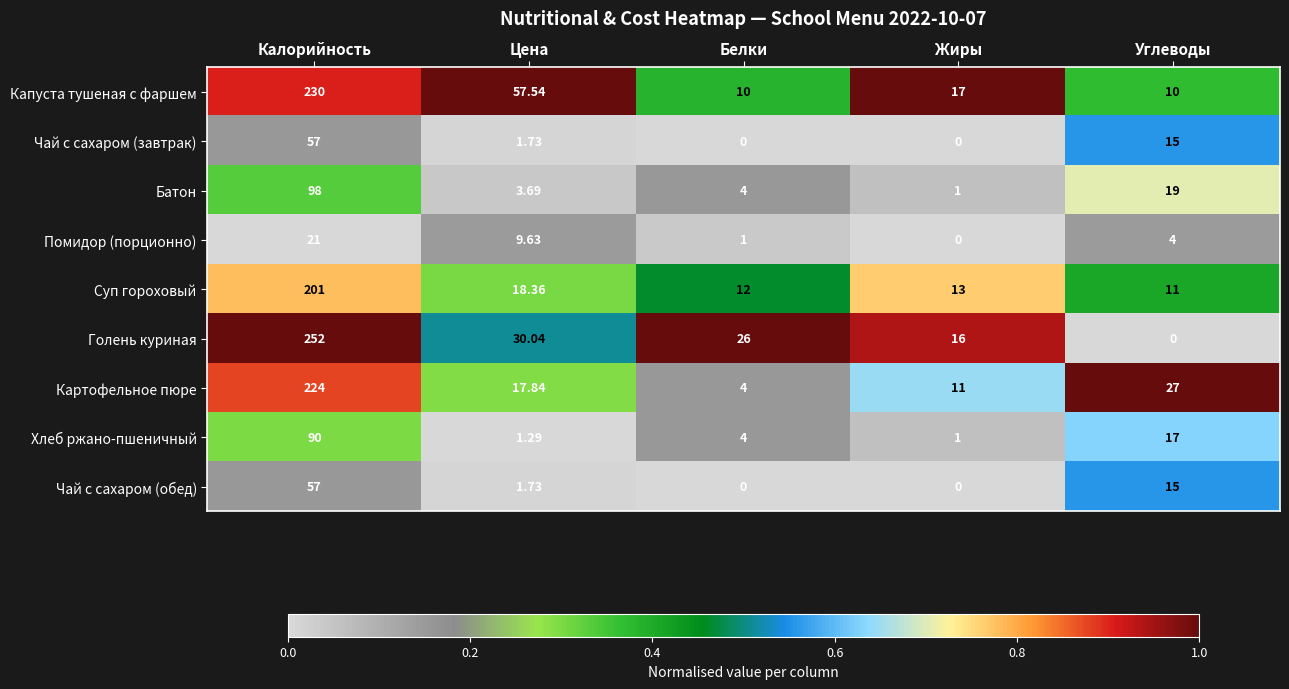

Where does the Чай с сахаром (завтрак) series first go above 1?

Калорийность